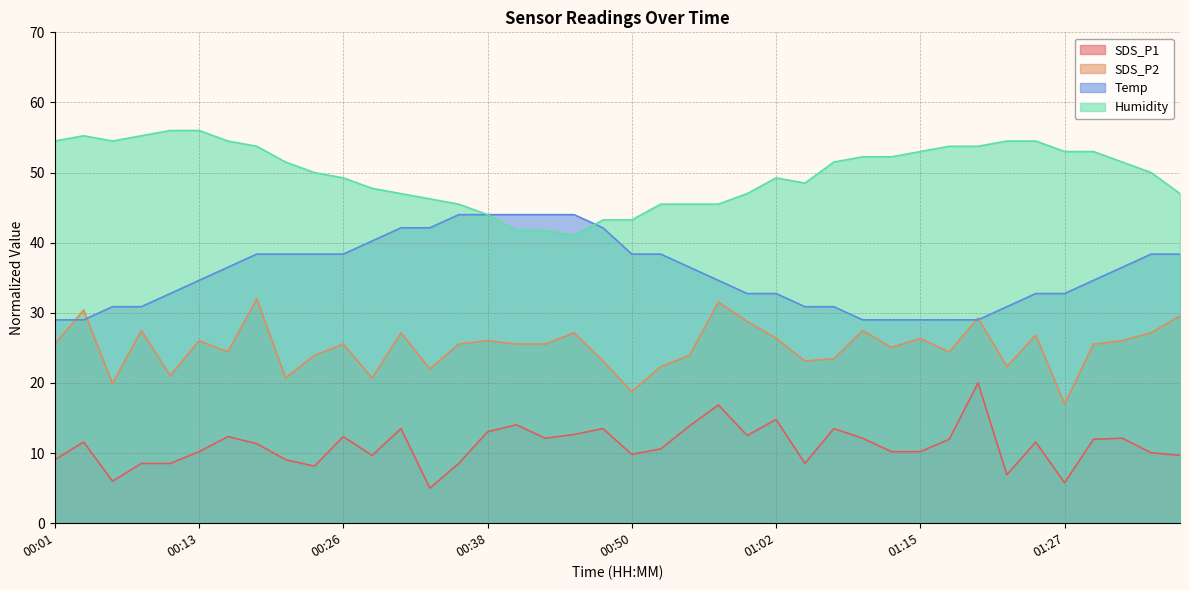

Does the chart have visible grid lines?

Yes